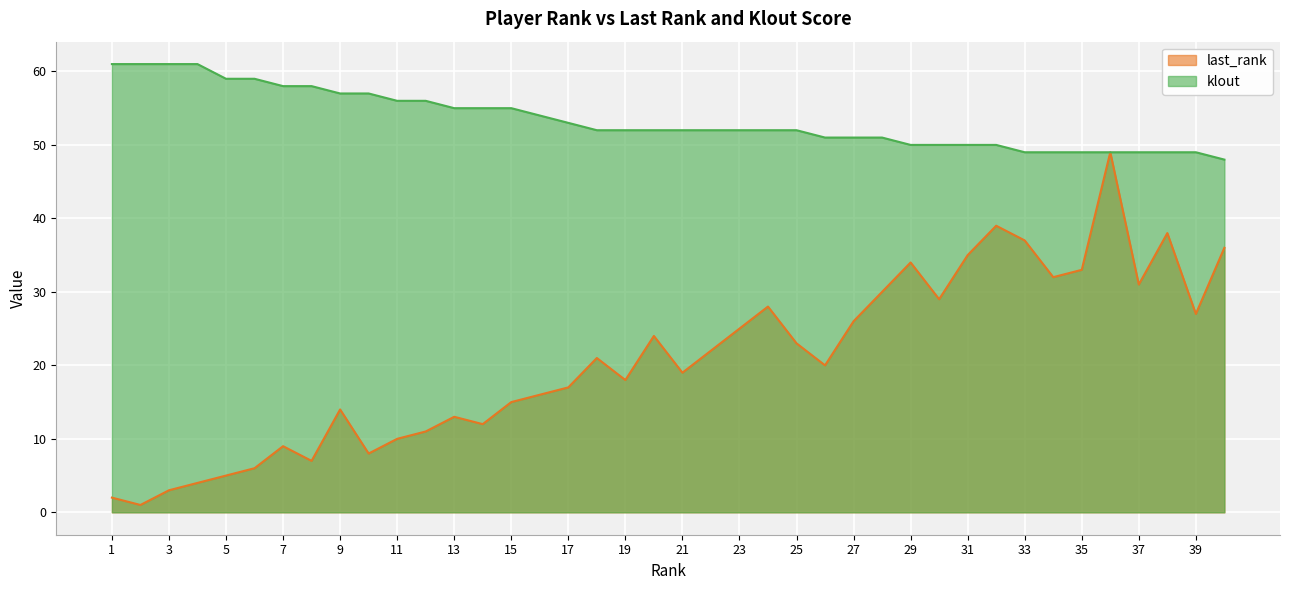

List the series in order of their peak value, highest first.

klout, last_rank